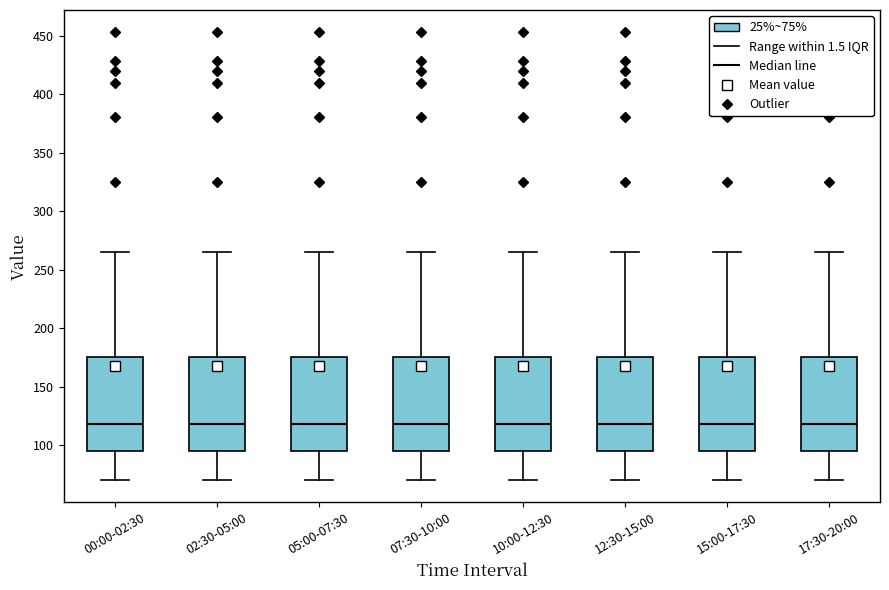

Where is the upper edge of the box for 02:30-05:00 on the y-axis? The values are not printed on the chart, so give them approximately, as read against the axis.

175